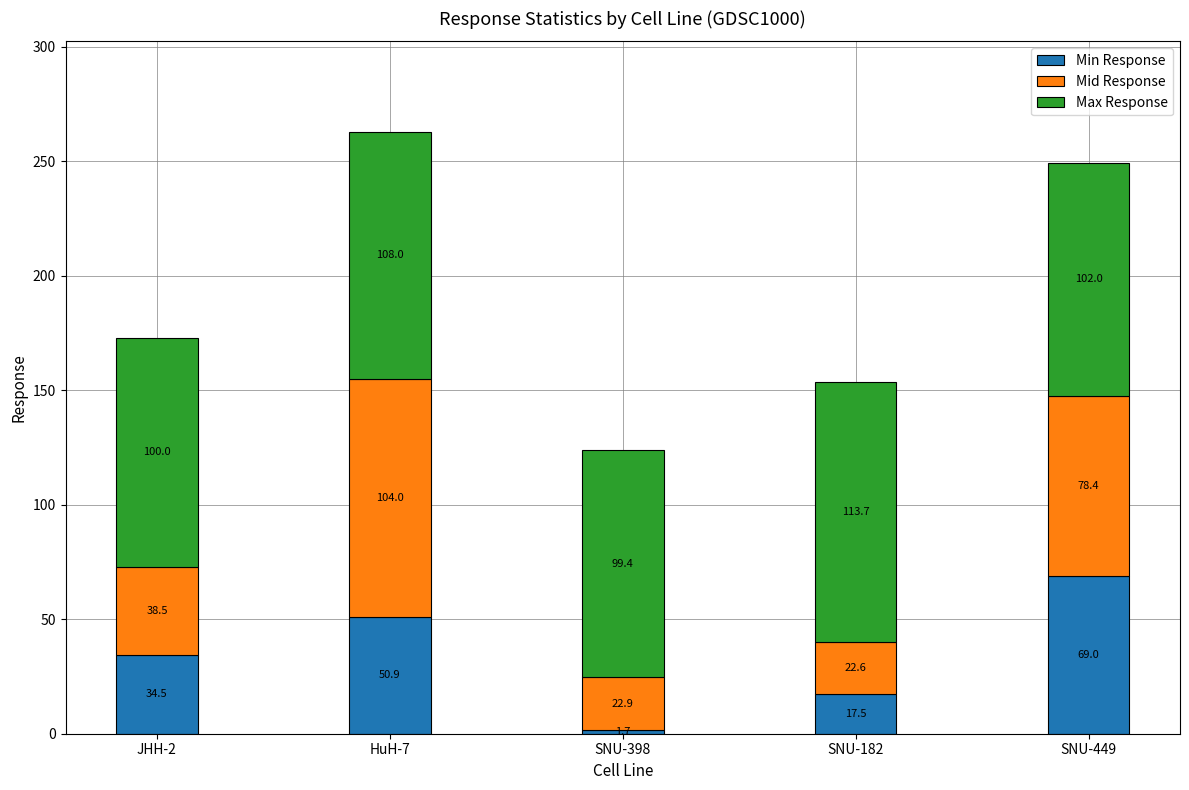

What is the approximate value of Min Response at SNU-449?

69.0